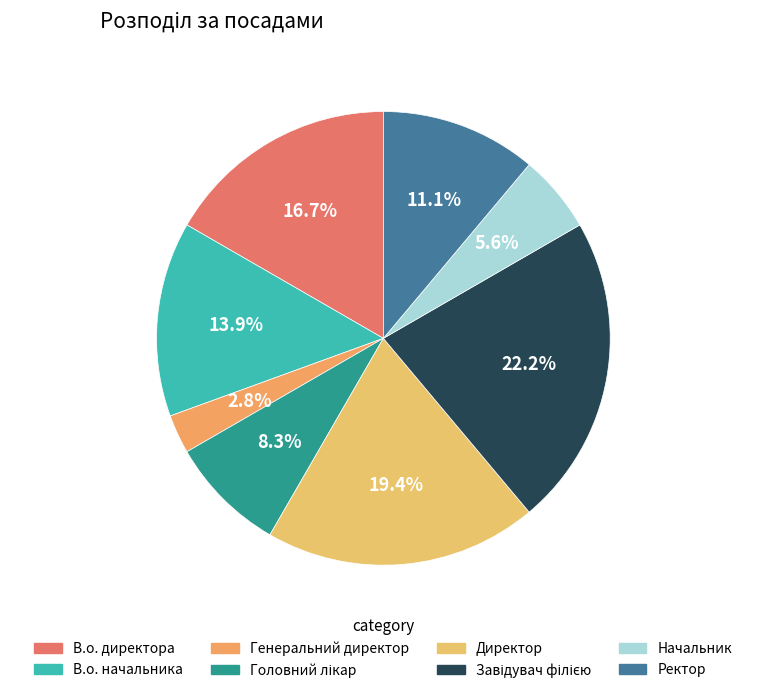

Rank the categories by value from highest to lowest.

Завідувач філією, Директор, В.о. директора, В.о. начальника, Ректор, Головний лікар, Начальник, Генеральний директор